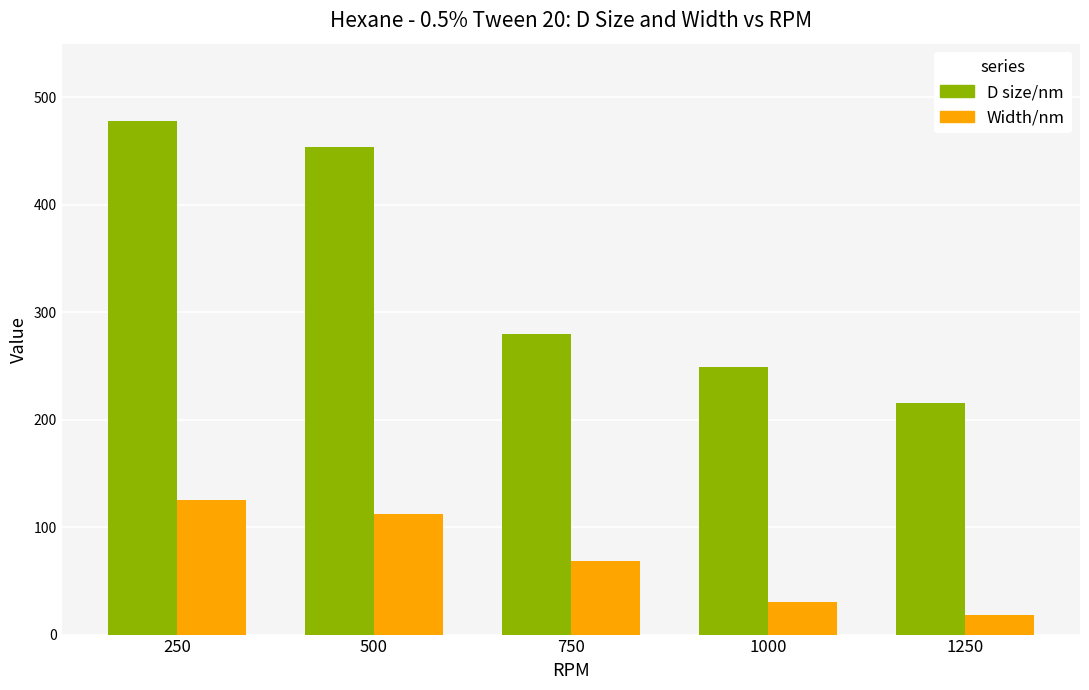

Which series changed the most between 250 and 1000?

D size/nm